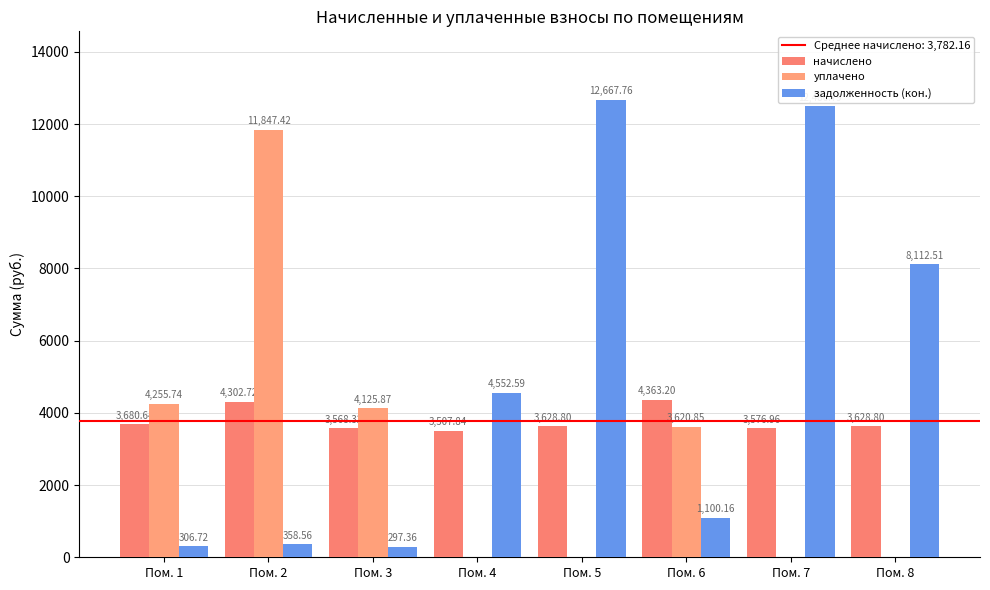

Reading right to left, list all the values displayed in this chart.

начислено: Пом. 8=3628.8	Пом. 7=3577.0	Пом. 6=4363.2	Пом. 5=3628.8	Пом. 4=3507.8	Пом. 3=3568.3	Пом. 2=4302.7	Пом. 1=3680.6
уплачено: Пом. 8=0.0	Пом. 7=0.0	Пом. 6=3620.8	Пом. 5=0.0	Пом. 4=0.0	Пом. 3=4125.9	Пом. 2=11847.4	Пом. 1=4255.7
задолженность (кон.): Пом. 8=8112.5	Пом. 7=12486.8	Пом. 6=1100.2	Пом. 5=12667.8	Пом. 4=4552.6	Пом. 3=297.4	Пом. 2=358.6	Пом. 1=306.7